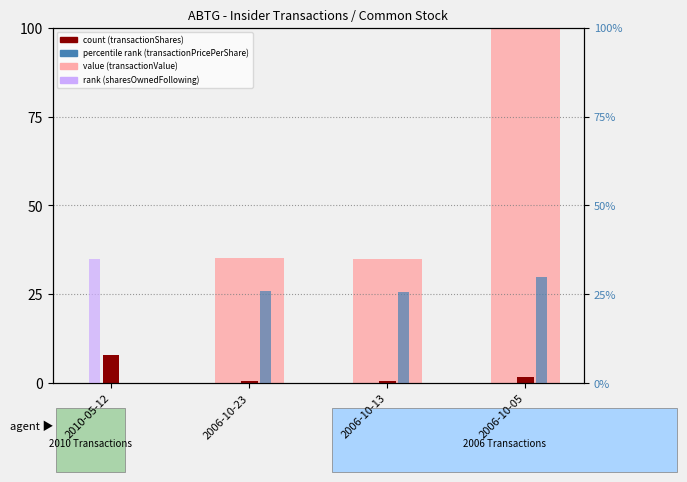

List the labels in order of value, largest first.

2006-10-05, 2006-10-23, 2006-10-13, 2010-05-12